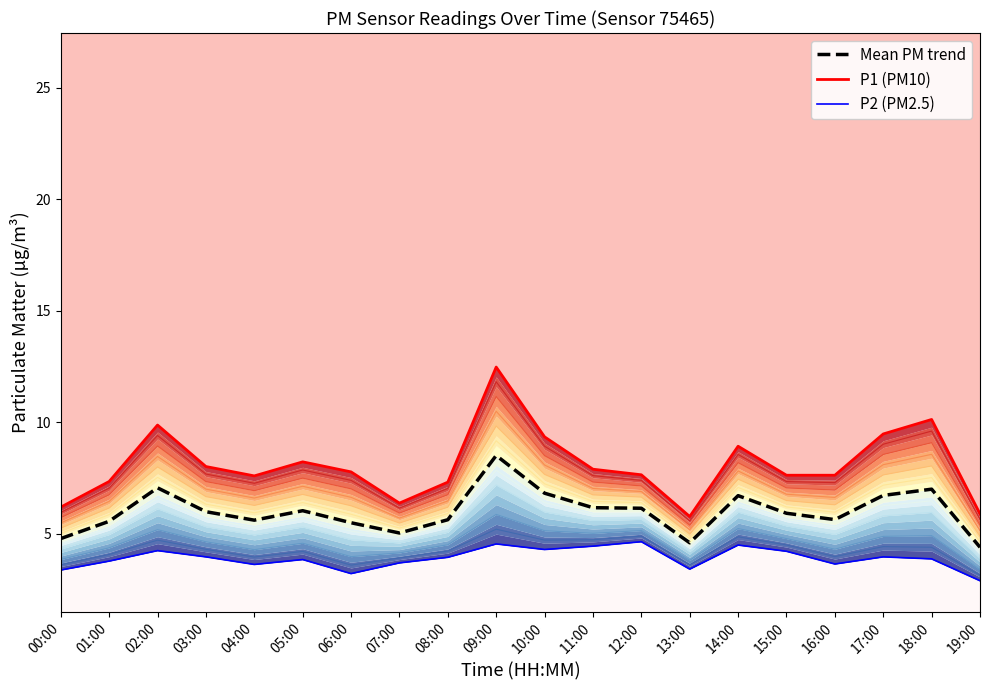

How many interior local valleys does the P1 series have?

3